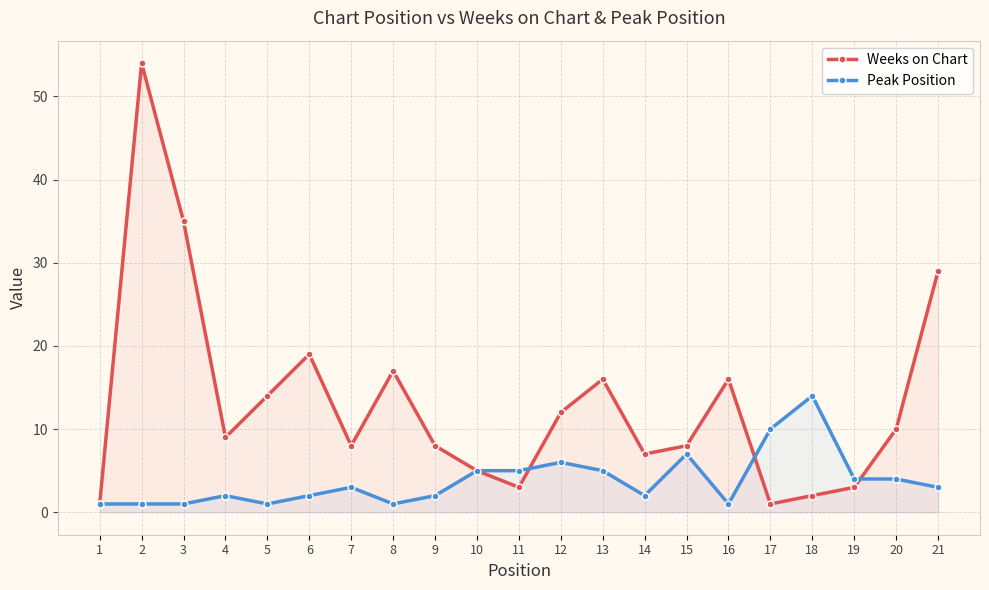

Reading left to right, what are all the values shown in this chart?

Weeks on Chart: 1	54	35	9	14	19	8	17	8	5	3	12	16	7	8	16	1	2	3	10	29
Peak Position: 1	1	1	2	1	2	3	1	2	5	5	6	5	2	7	1	10	14	4	4	3